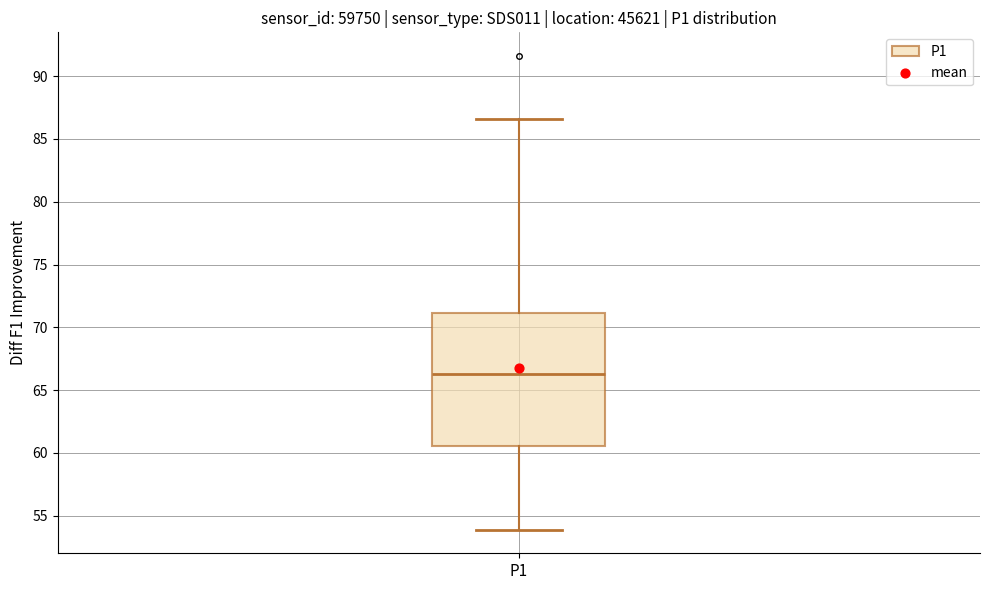

Transcribe this box plot: give where the median line is, the range the box spans, and where the two whiskers end, as read against the y-axis. The values are not printed on the chart, so give them approximately, as read against the axis.

median 66.5, box 60.5 to 71.0, whiskers 54.0 to 86.5